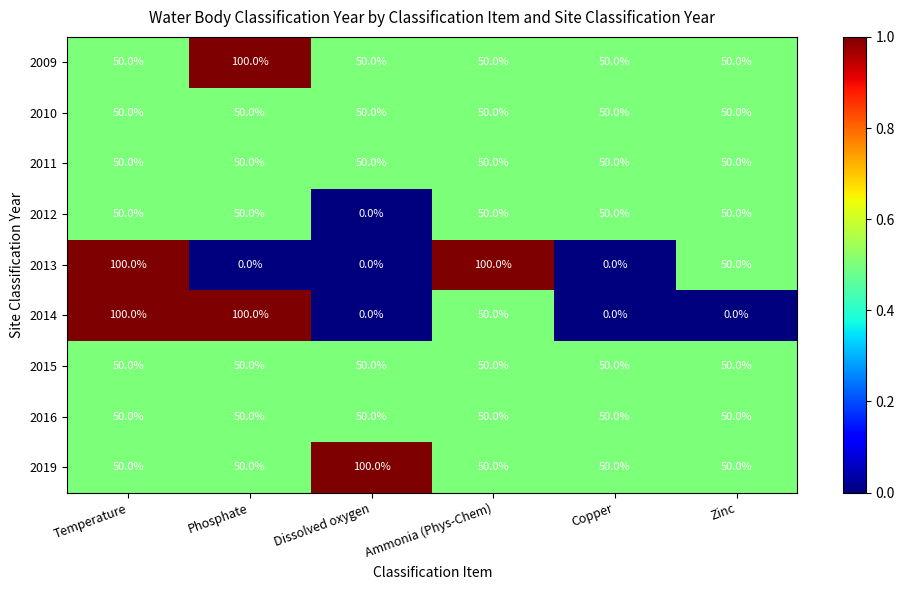

At which category is the sum across all series the highest?

Temperature